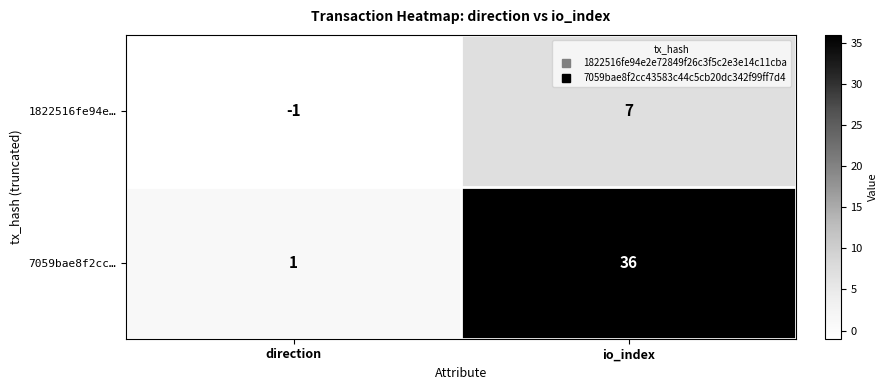

Which series has the largest total across all categories?

7059bae8f2cc…